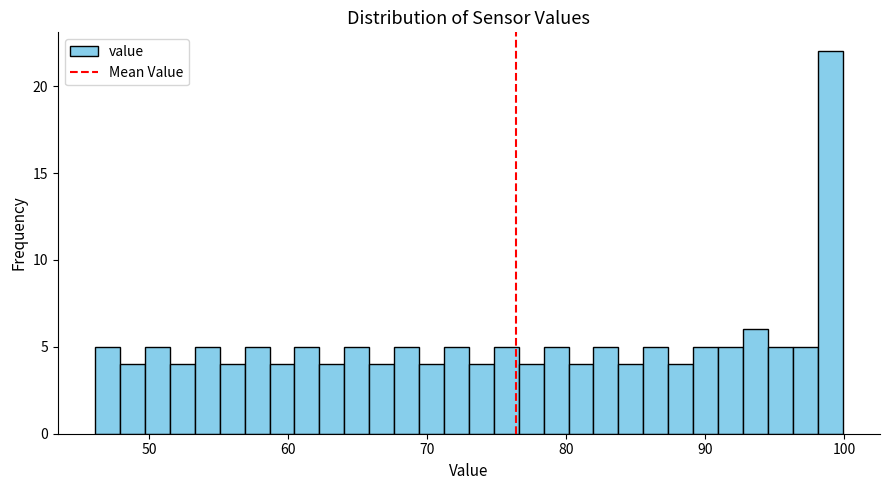

Around what value on the x-axis is the tallest bar? Give the approximate position of its centre, as read against the axis.

99